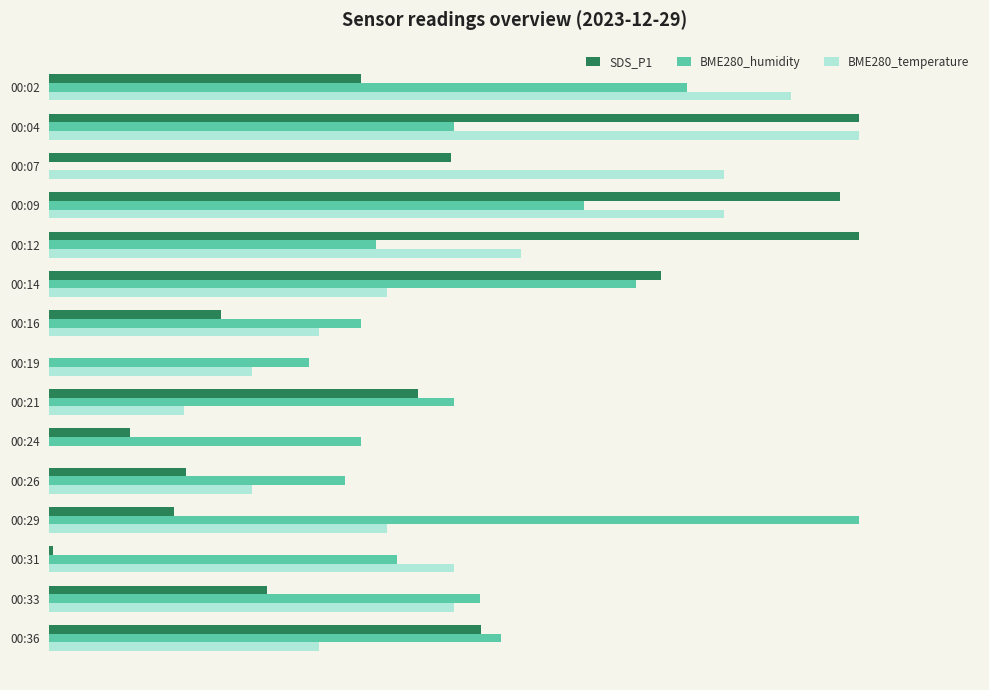

List the series in order of their overall mean, lowest first.

SDS_P1, BME280_temperature, BME280_humidity